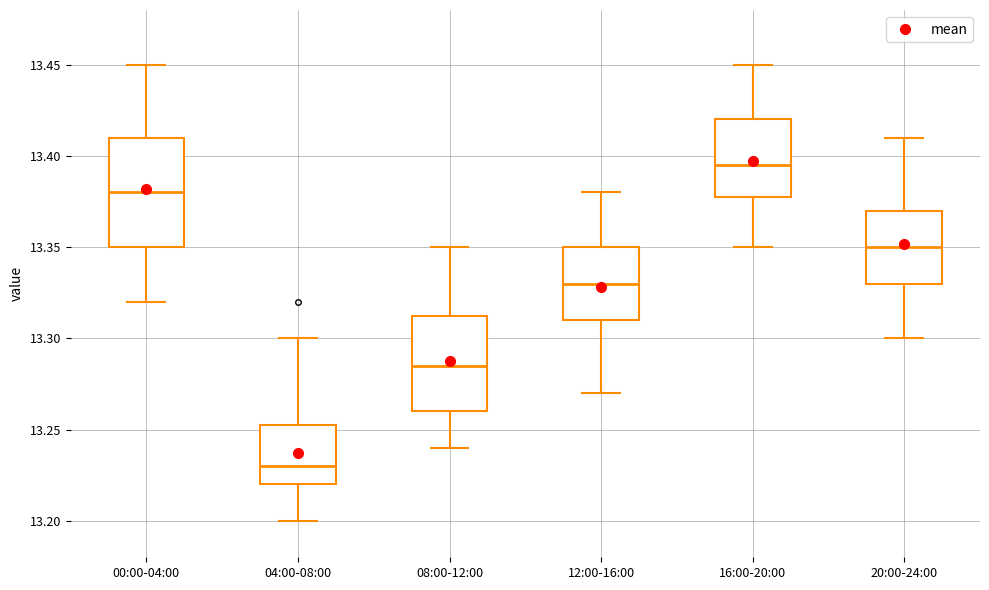

Reading left to right, transcribe this box plot: for each box, give where its median line is, the range the box spans, and where its two whiskers end, as read against the y-axis. The values are not printed on the chart, so give them approximately, as read against the axis.

00:00-04:00: median 13.380, box 13.350 to 13.410, whiskers 13.320 to 13.450
04:00-08:00: median 13.230, box 13.220 to 13.255, whiskers 13.200 to 13.300
08:00-12:00: median 13.285, box 13.260 to 13.315, whiskers 13.240 to 13.350
12:00-16:00: median 13.330, box 13.310 to 13.350, whiskers 13.270 to 13.380
16:00-20:00: median 13.395, box 13.380 to 13.420, whiskers 13.350 to 13.450
20:00-24:00: median 13.350, box 13.330 to 13.370, whiskers 13.300 to 13.410